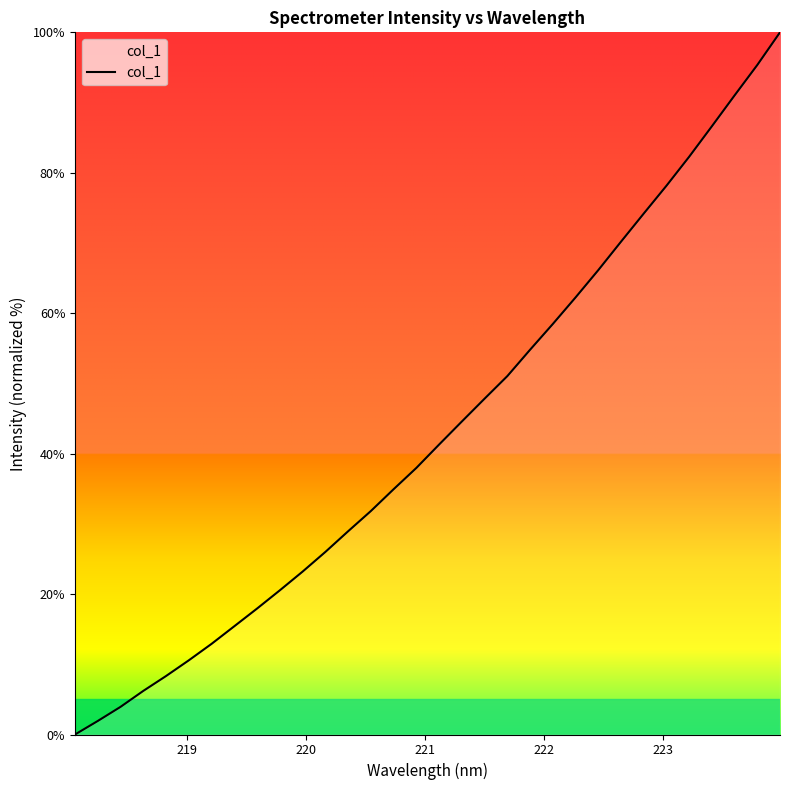

What is the greatest value displayed?

100.0